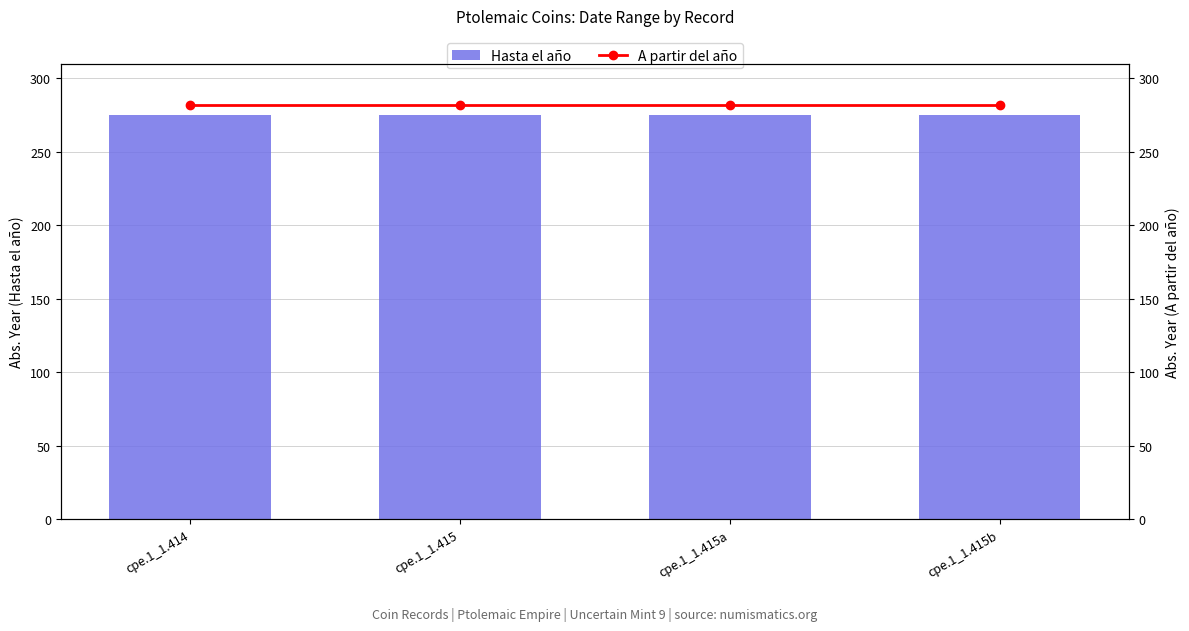

List the labels in order of Hasta el año value, largest first.

cpe.1_1.414, cpe.1_1.415, cpe.1_1.415a, cpe.1_1.415b